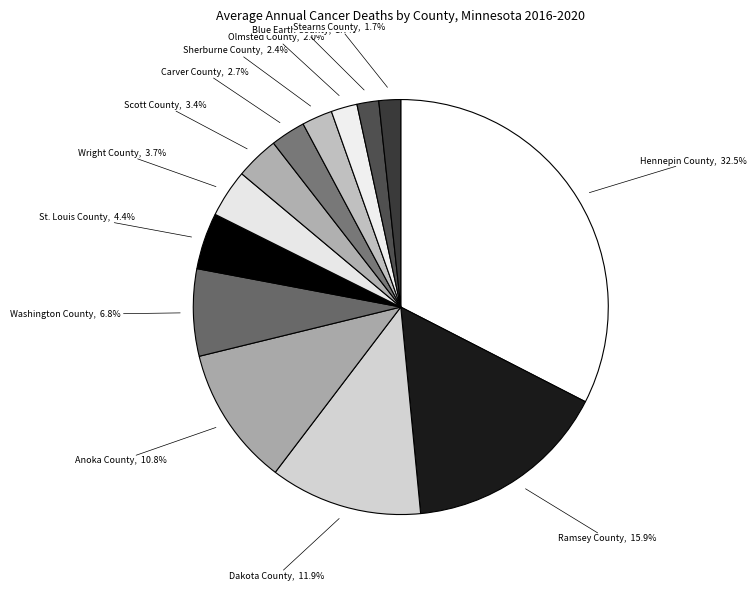

How many segments does this pie chart have?

13